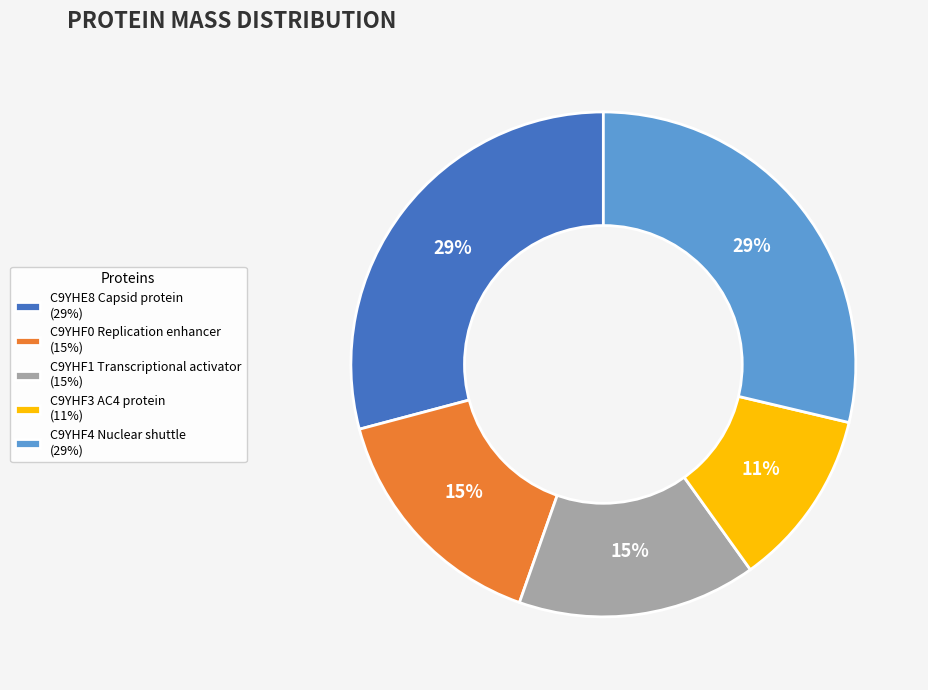

Between C9YHF0 Replication enhancer (15%) and C9YHF3 AC4 protein (11%), which is larger?

C9YHF0 Replication enhancer (15%)